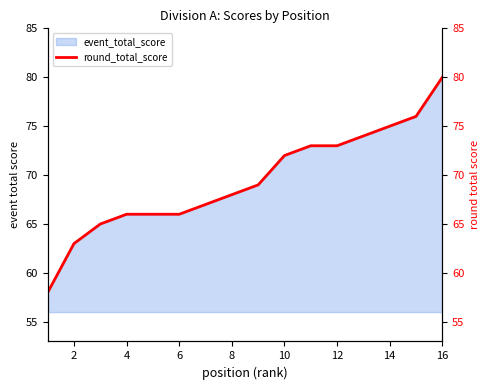

The event_total_score series shows 68 at 8. True or false?

True